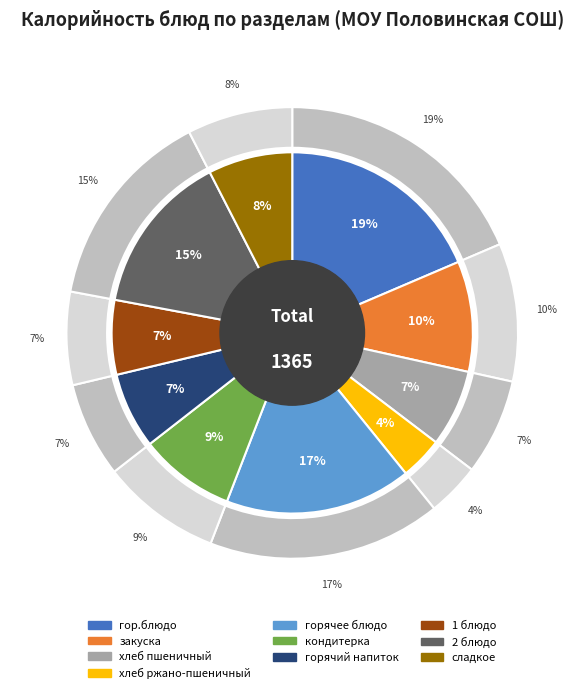

Rank the categories by value from lowest to highest.

хлеб ржано-пшеничный, 1 блюдо, горячий напиток, хлеб пшеничный, сладкое, кондитерка, закуска, 2 блюдо, горячее блюдо, гор.блюдо